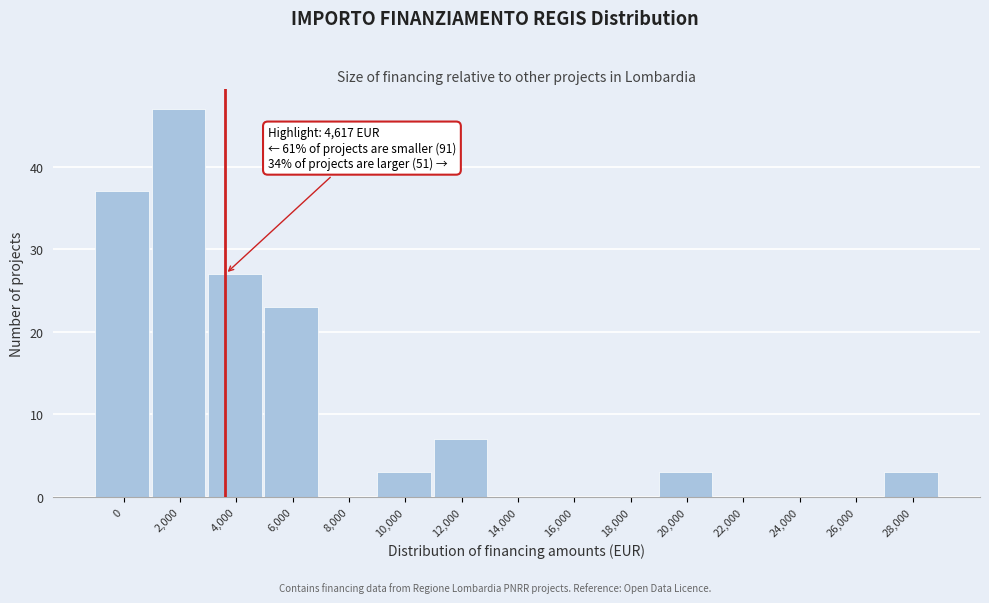

Reading right to left, what are all the values shown in this chart?

28,000=3	26,000=0	24,000=0	22,000=0	20,000=3	18,000=0	16,000=0	14,000=0	12,000=7	10,000=3	8,000=0	6,000=23	4,000=27	2,000=47	0=37